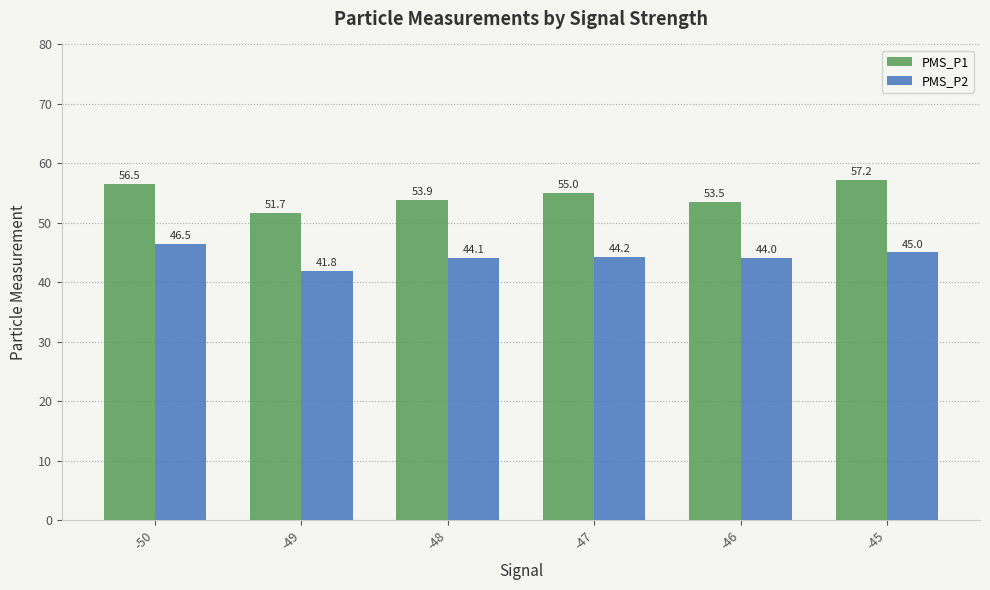

At how many categories does at least one series exceed 52?

5